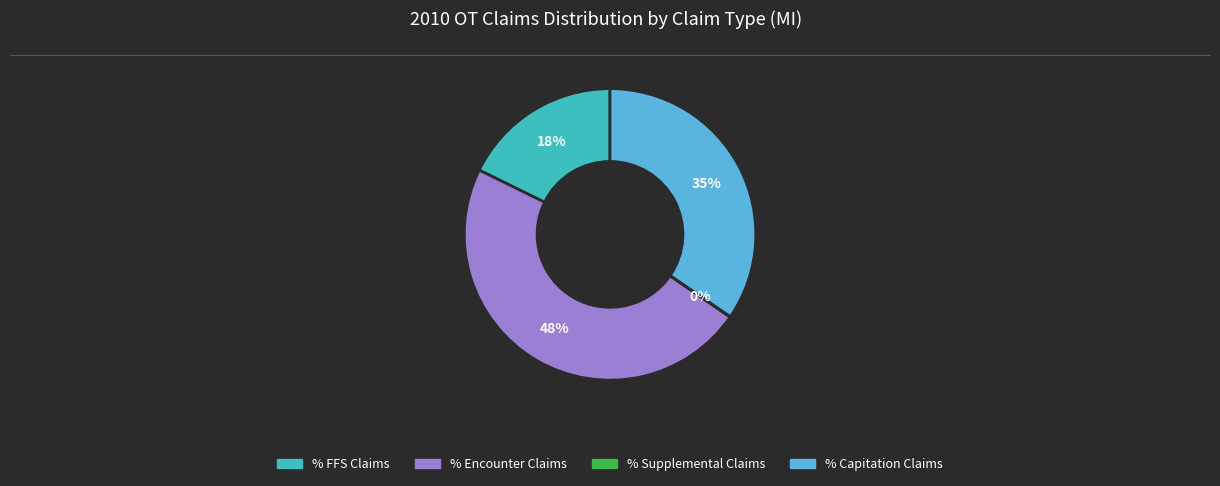

The % FFS Claims slice represents 18% of the pie. True or false?

True